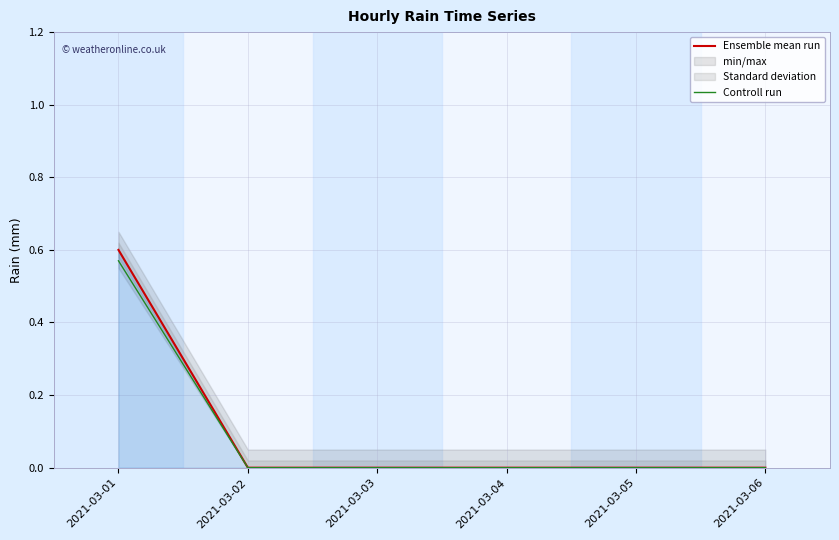

At which label is Ensemble mean run closest to 0?

2021-03-02